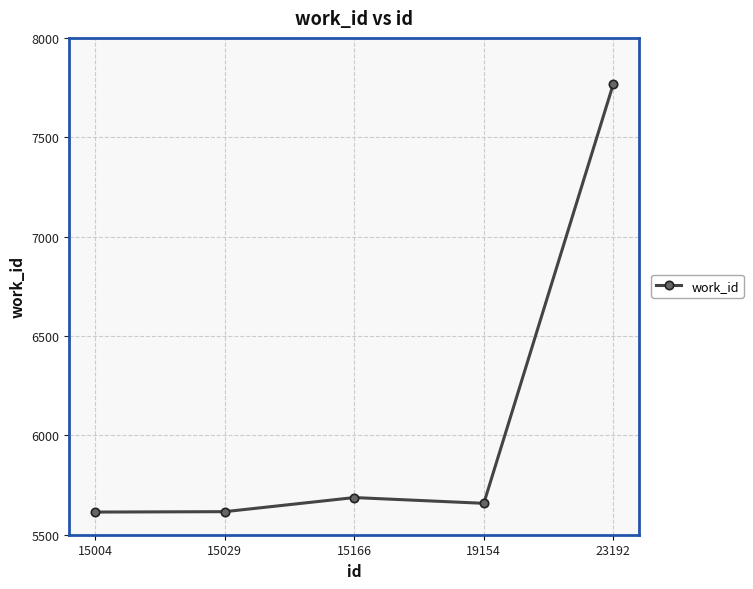

The chart shows a value of 3770 at 19154. True or false?

False